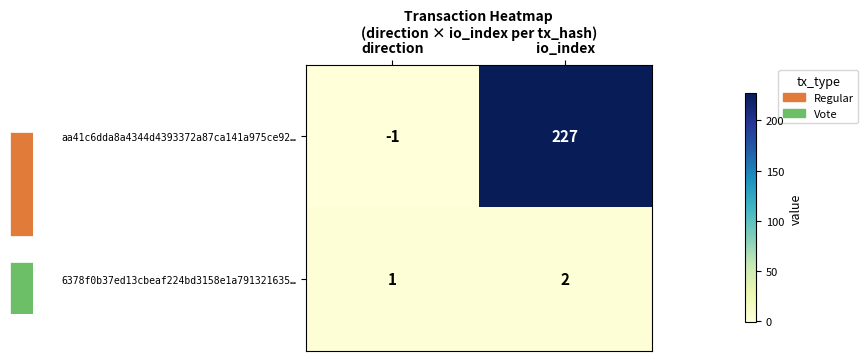

At which category is the sum across all series the highest?

io_index